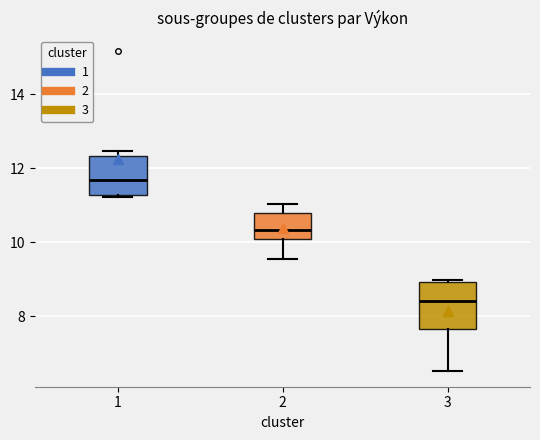

Which box has the lowest median line?

3